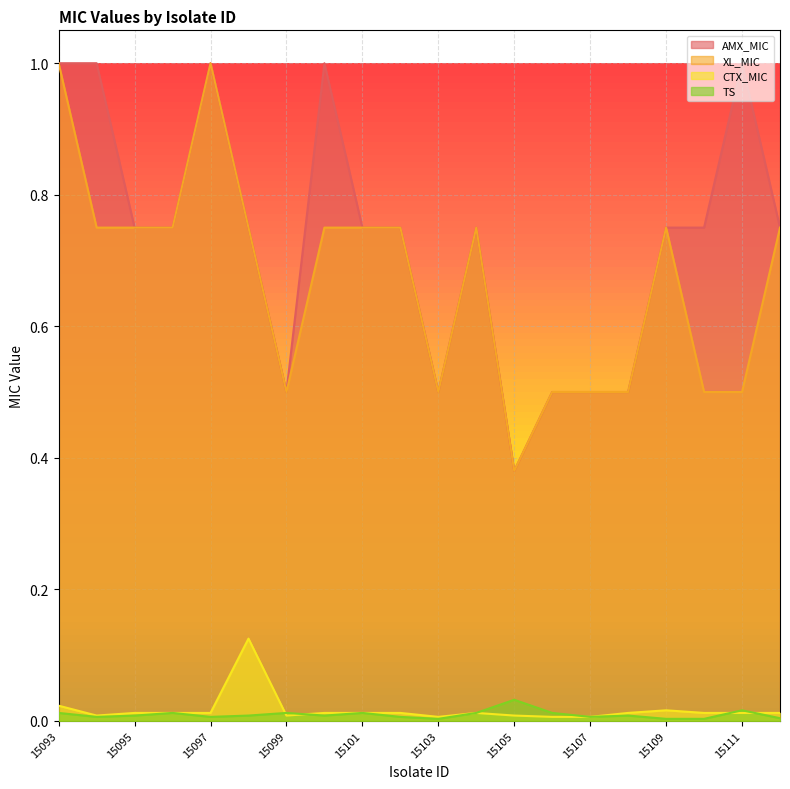

True or false: AMX_MIC and XL_MIC cross at least once.

False